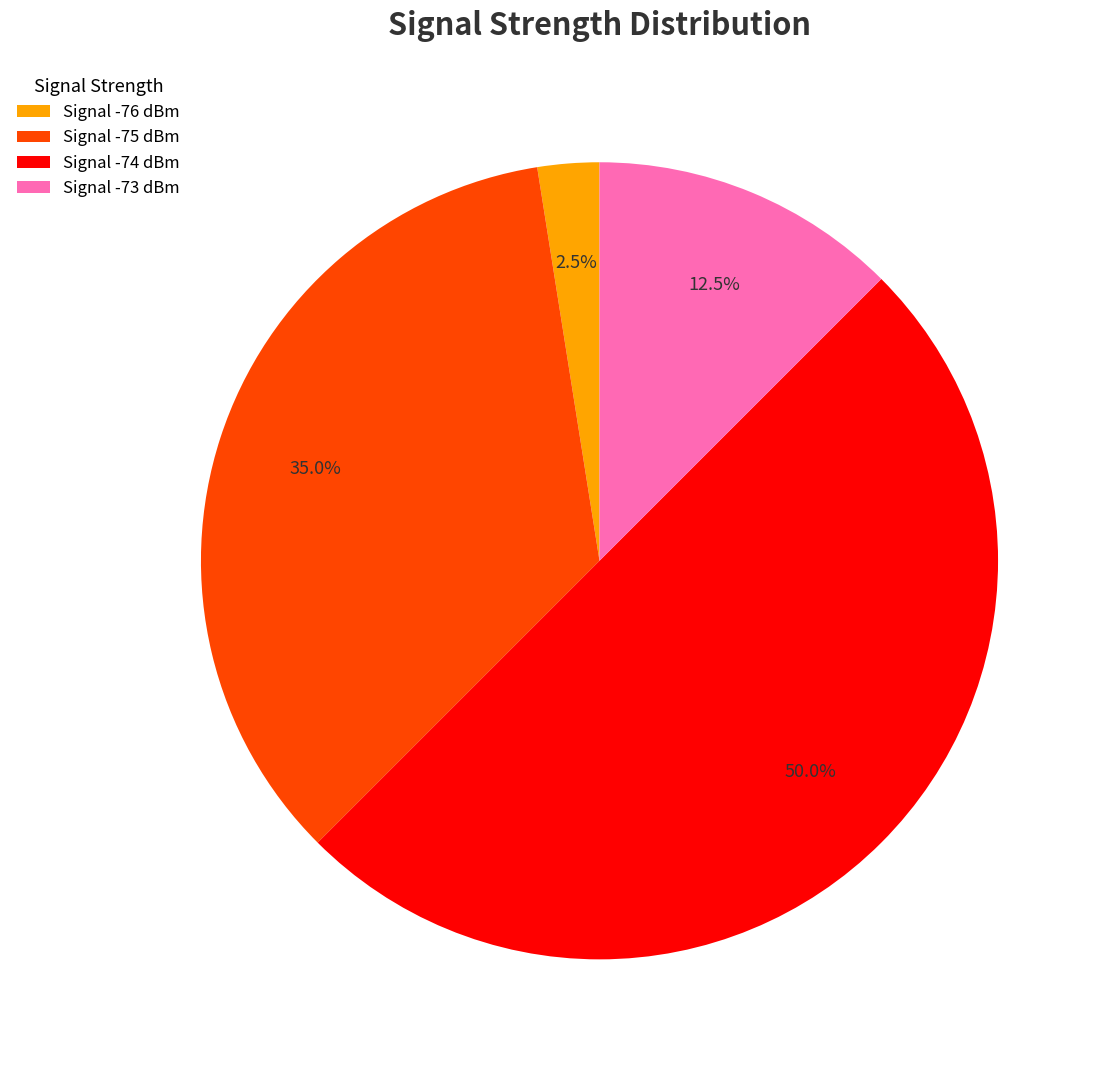

Does Signal -76 dBm represent more than half of the total?

No